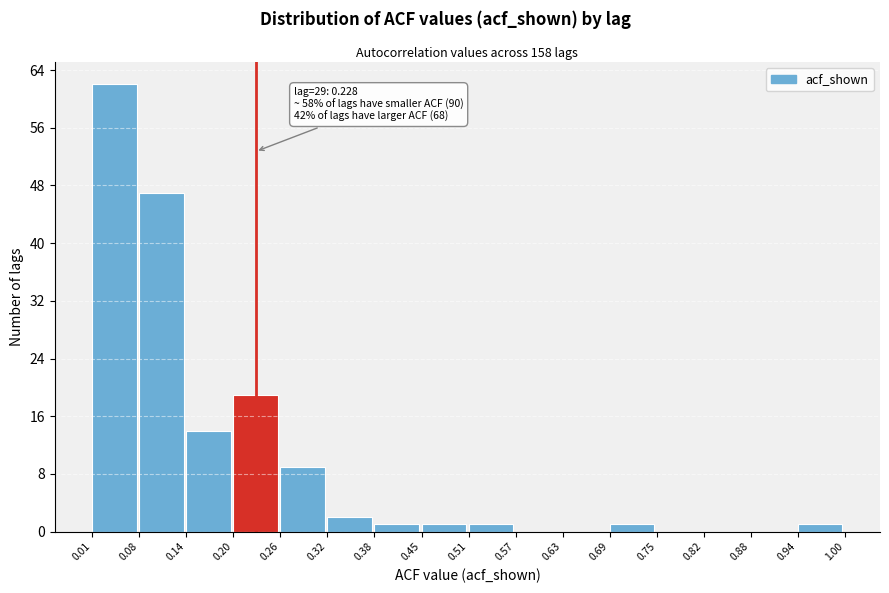

Over which range of the x-axis is the bar tallest?

0.01 to 0.08